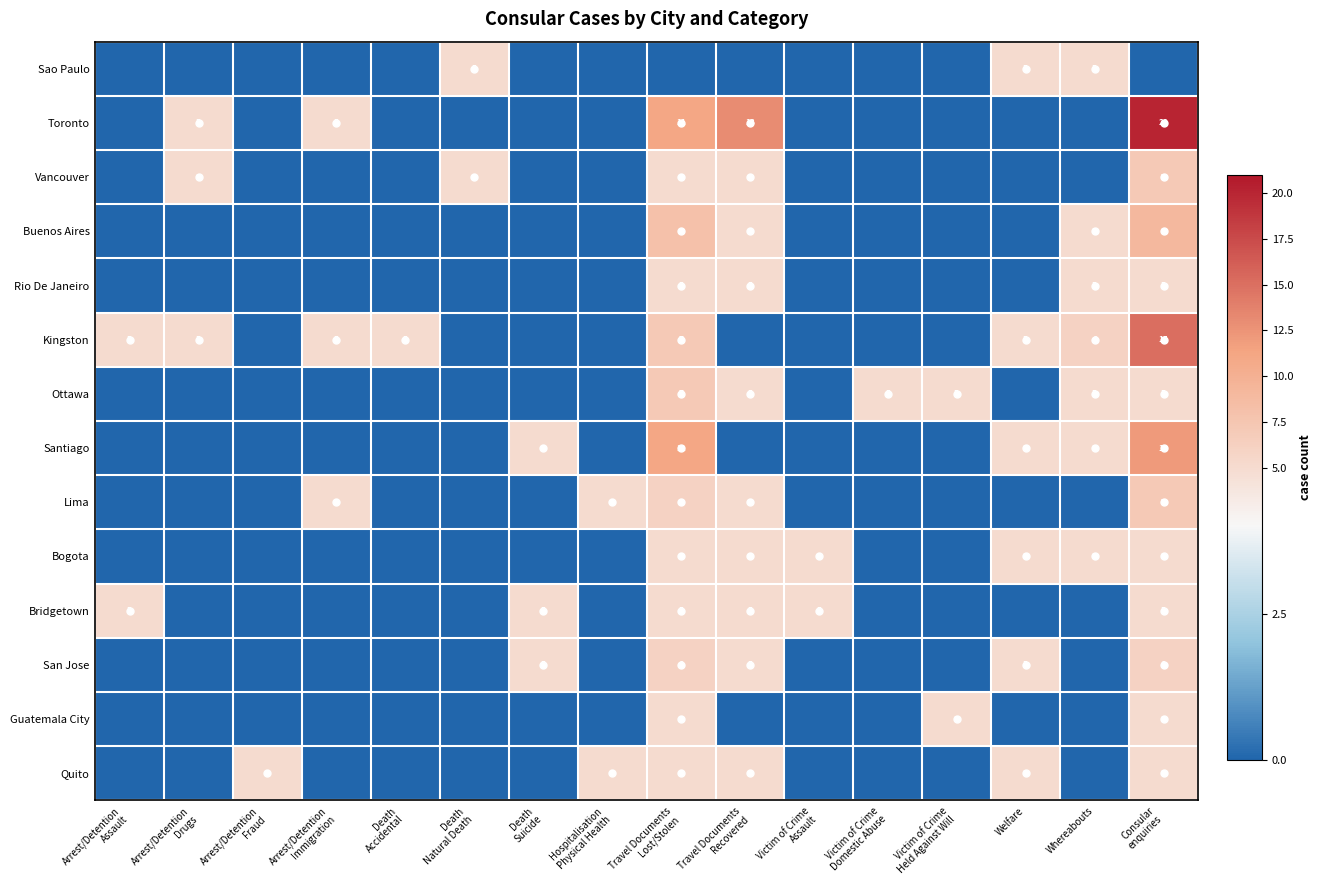

At Arrest/Detention Immigration, list the series in order from largest to smallest.

Toronto, Kingston, Lima, Sao Paulo, Vancouver, Buenos Aires, Rio De Janeiro, Ottawa, Santiago, Bogota, Bridgetown, San Jose, Guatemala City, Quito